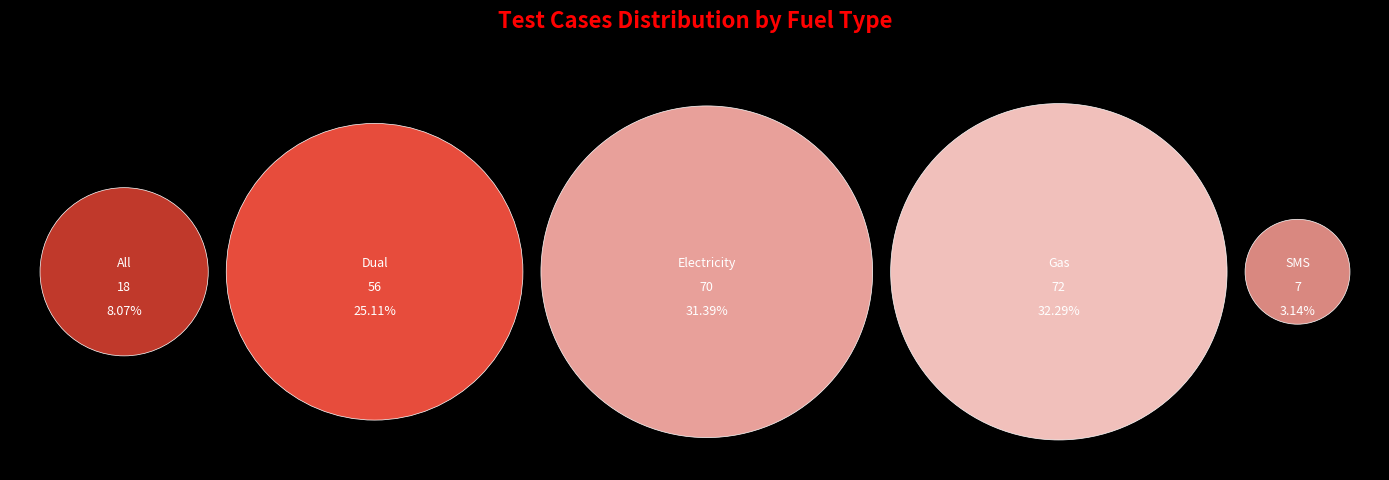

How many slices are in this pie chart?

5